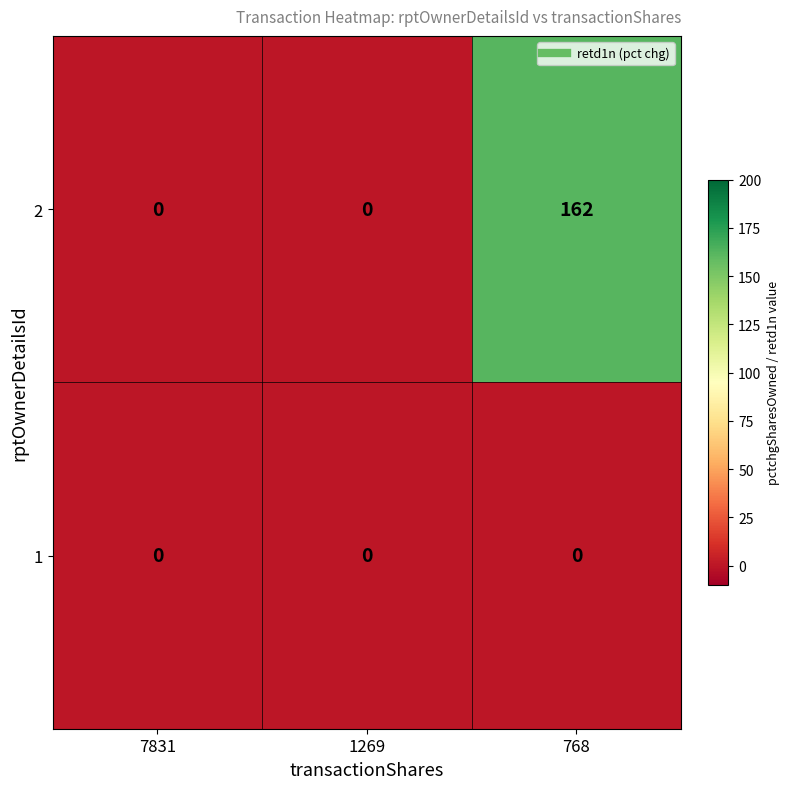

Reading left to right, list all the values displayed in this chart.

2: 7831=0	1269=0	768=162
1: 7831=0	1269=0	768=0